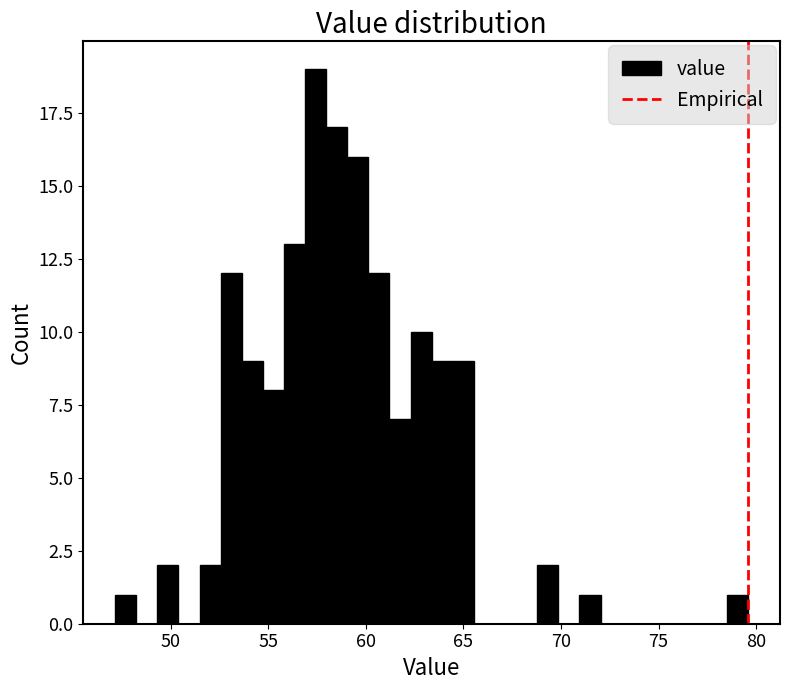

Around what value on the x-axis is the tallest bar? Give the approximate position of its centre, as read against the axis.

57.5